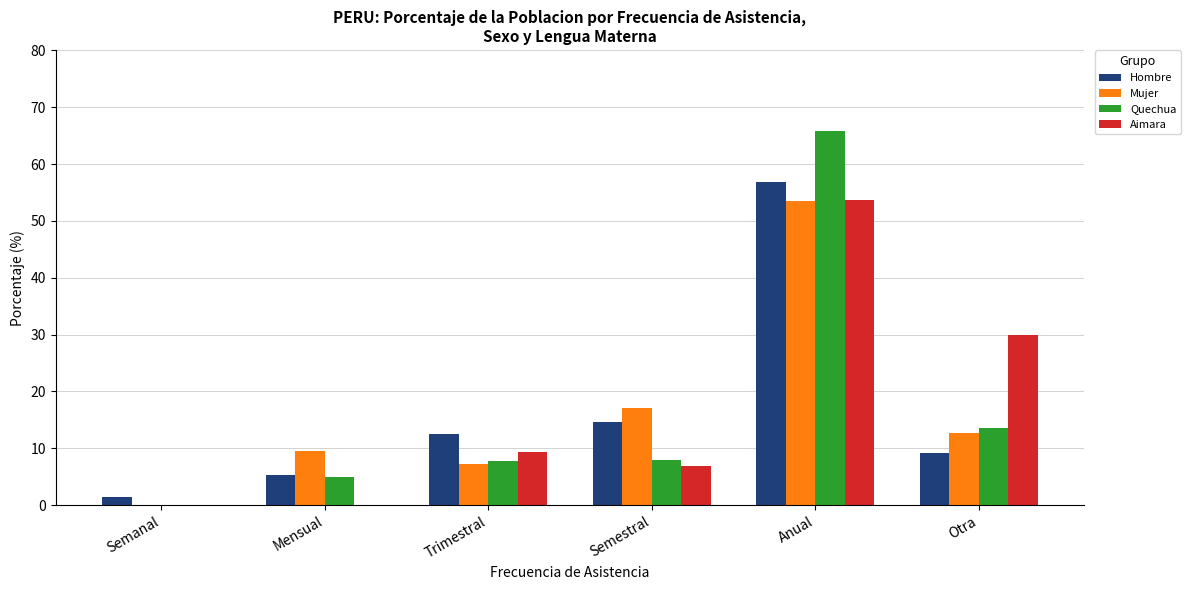

Which category has the highest value in the Aimara series?

Anual